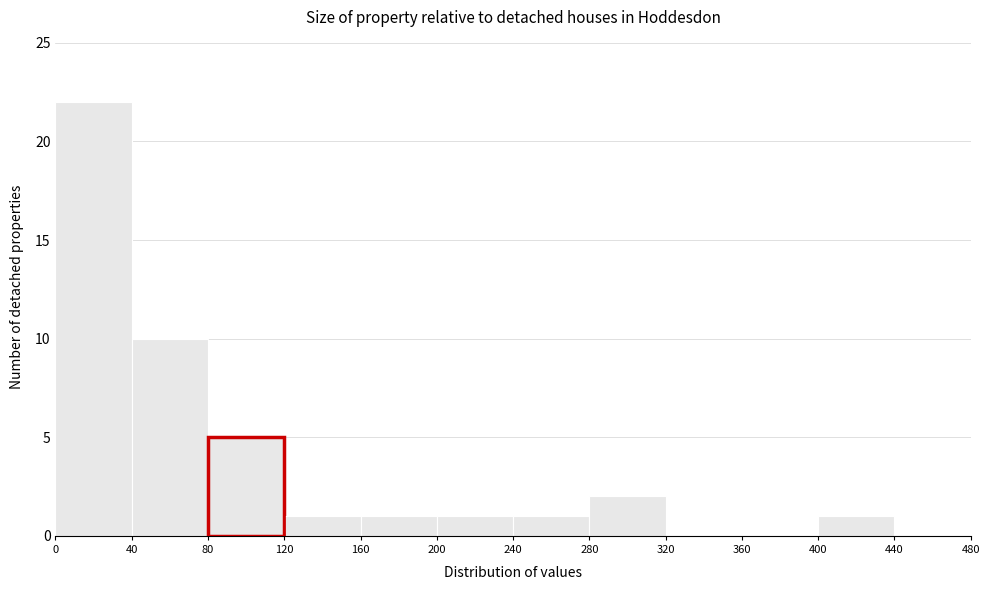

Reading left to right, list every bar in this chart as the range it spans on the x-axis followed by its height. The values are not printed on the chart, so give them approximately, as read against the axis.

0 to 40: 22
40 to 80: 10
80 to 120: 5
120 to 160: 1
160 to 200: 1
200 to 240: 1
240 to 280: 1
280 to 320: 2
320 to 360: 0
360 to 400: 0
400 to 440: 1
440 to 480: 0